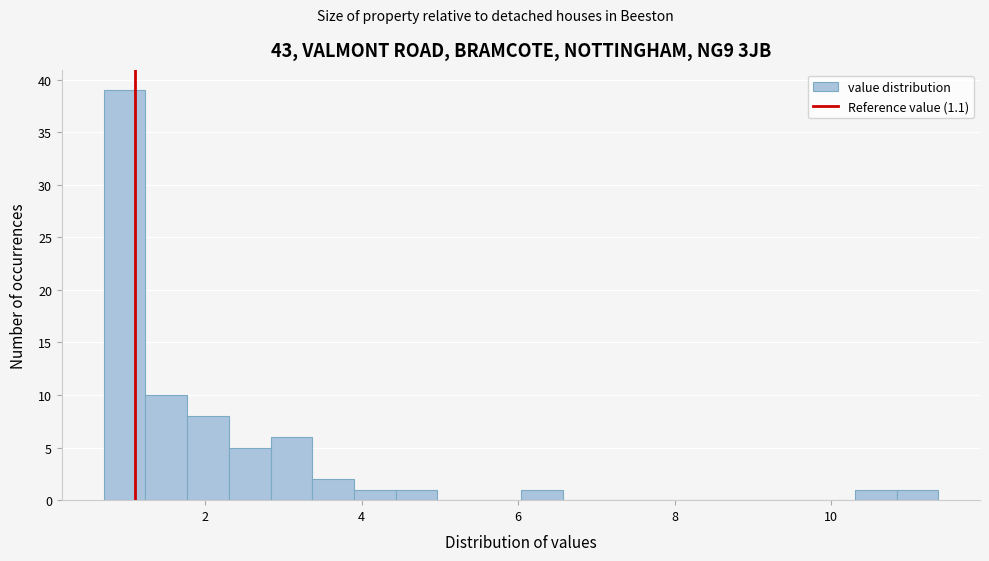

Around what value on the x-axis is the tallest bar? Give the approximate position of its centre, as read against the axis.

1.0